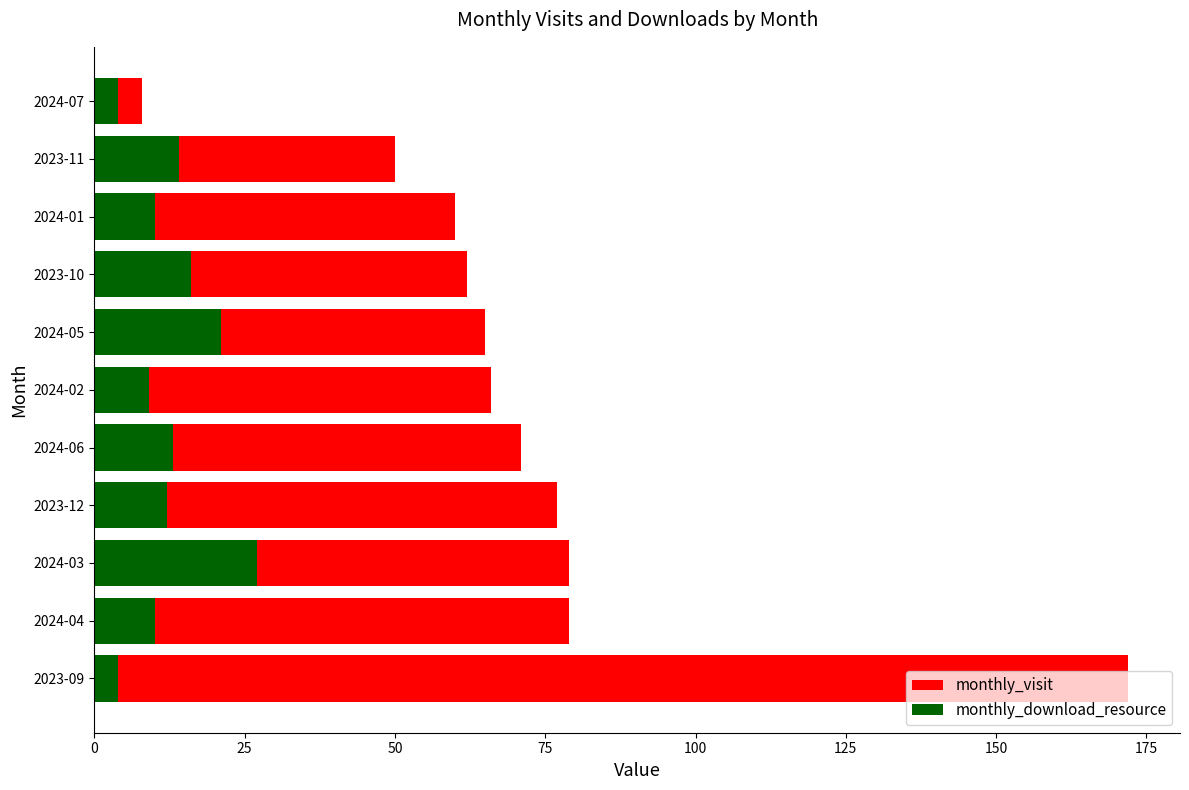

What is the value of the monthly_visit bar at the 5th from the left?

71